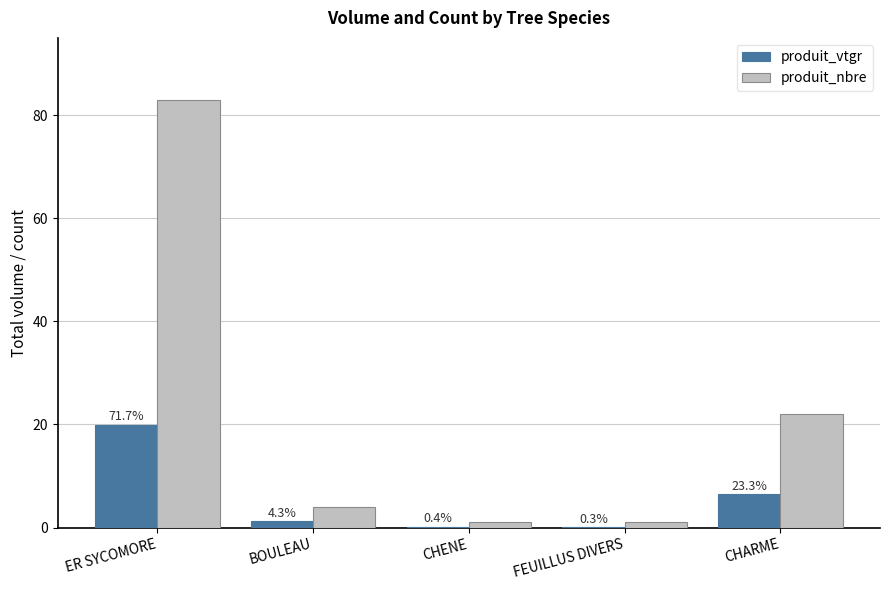

Reading left to right, transcribe all the data shown in this chart.

produit_vtgr: ER SYCOMORE=19.9	BOULEAU=1.2	CHENE=0.1	FEUILLUS DIVERS=0.1	CHARME=6.5
produit_nbre: ER SYCOMORE=83.0	BOULEAU=4.0	CHENE=1.0	FEUILLUS DIVERS=1.0	CHARME=22.0